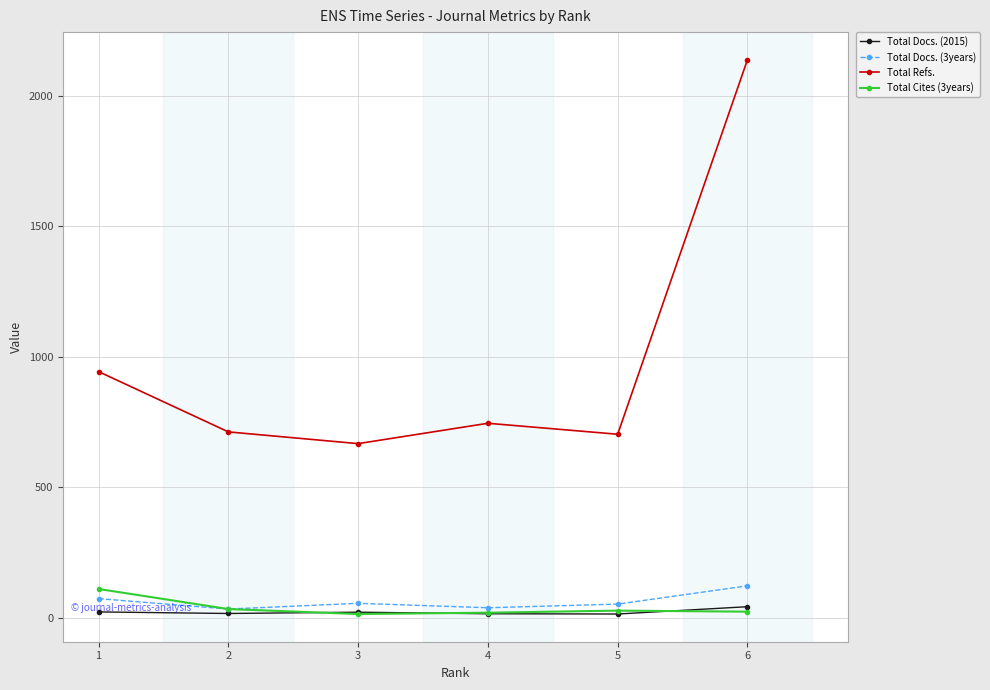

What is the total value across all series at 1?

1148